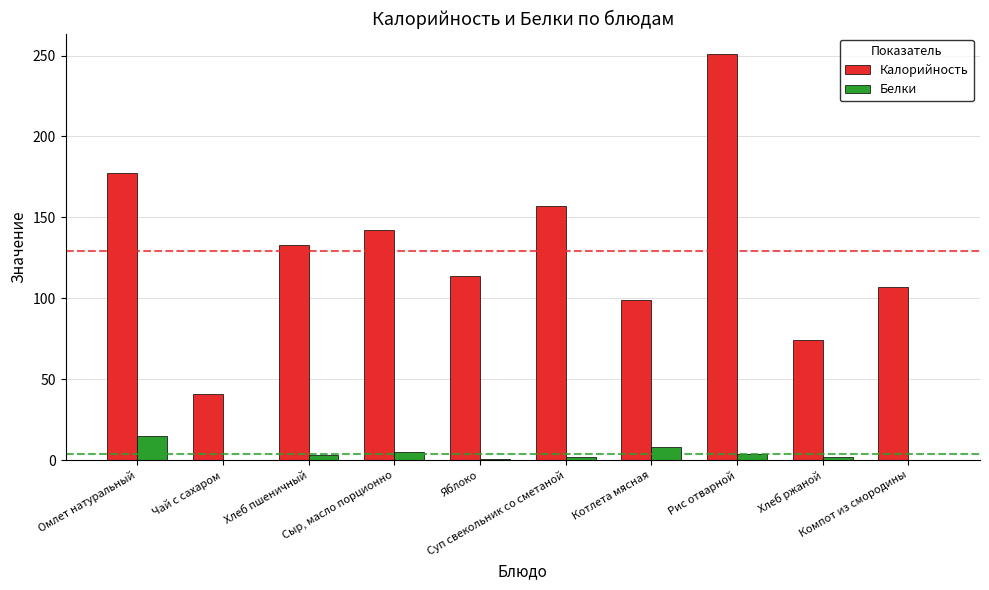

What is the maximum value shown in the chart?

251.0